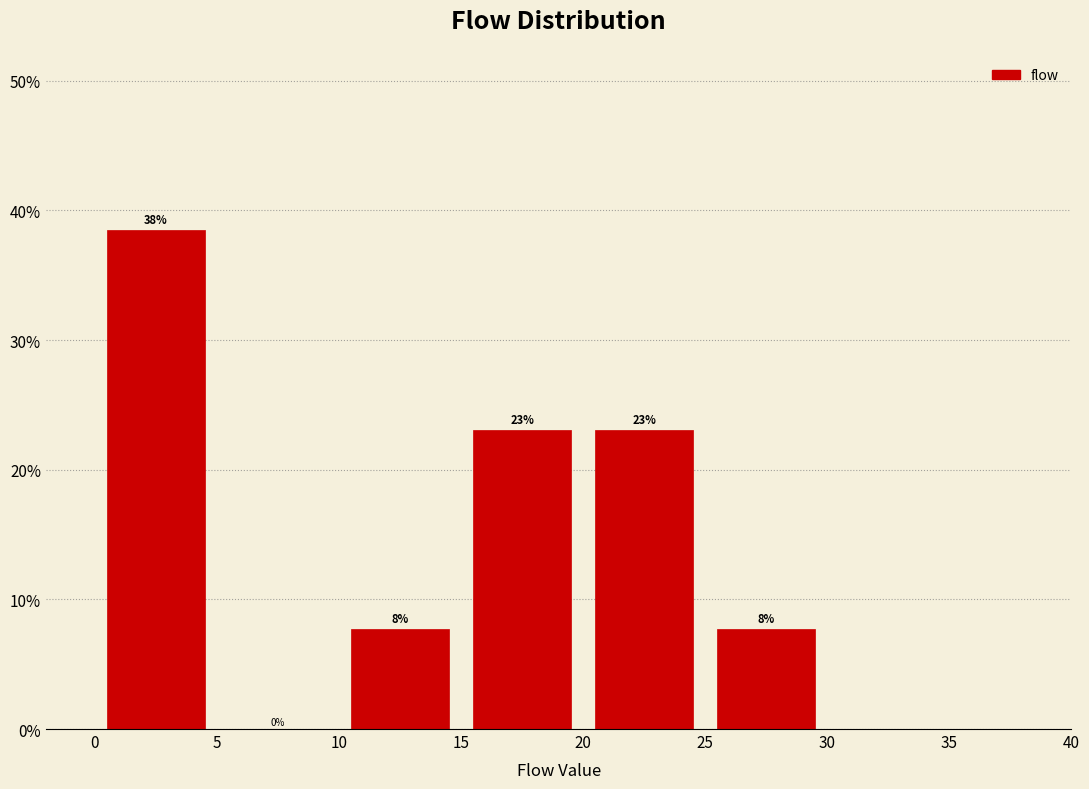

Over which range of the x-axis is the bar tallest?

0 to 5